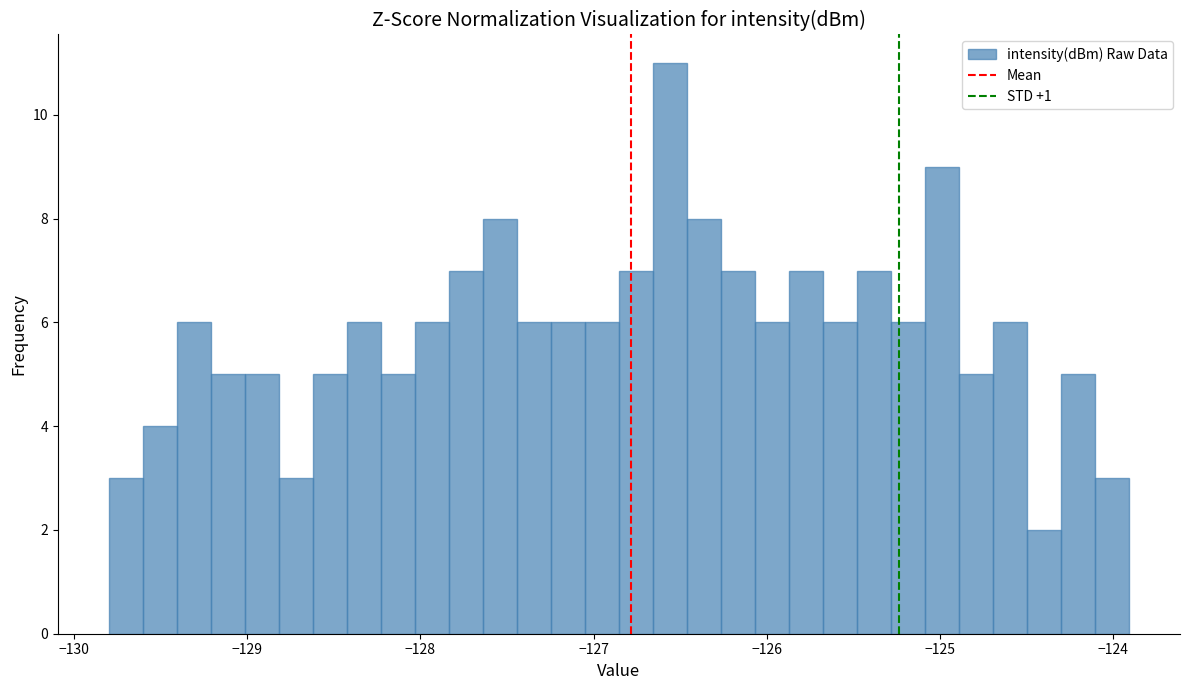

Read against the x-axis, roughly where is the centre of the tallest bar?

-126.6